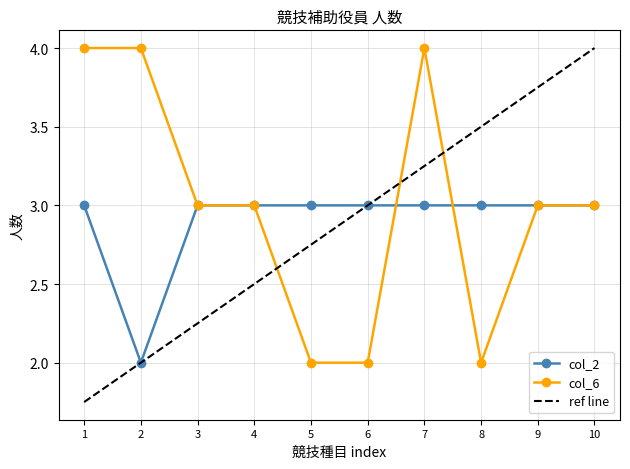

What is the value of the col_6 point at the 6th from the left?

2